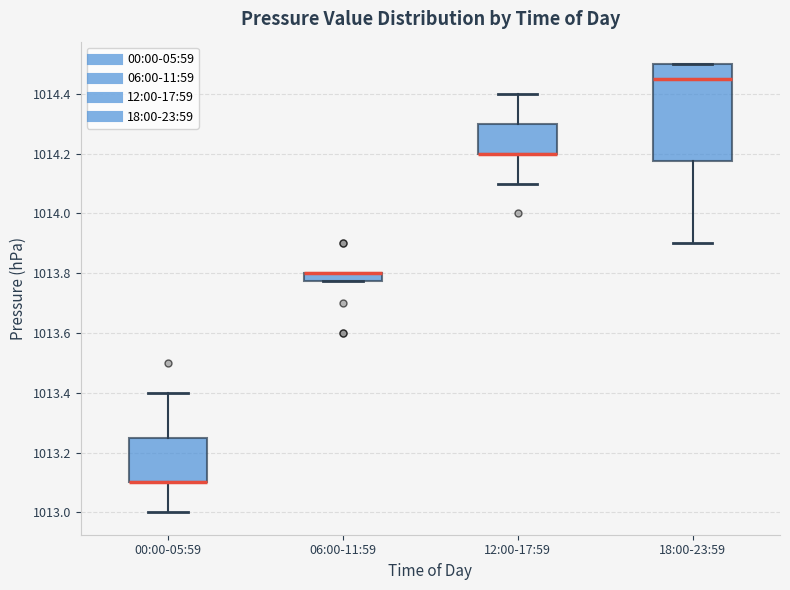

Where does the lower whisker of the box for 18:00-23:59 end on the y-axis? The values are not printed on the chart, so give them approximately, as read against the axis.

1013.90